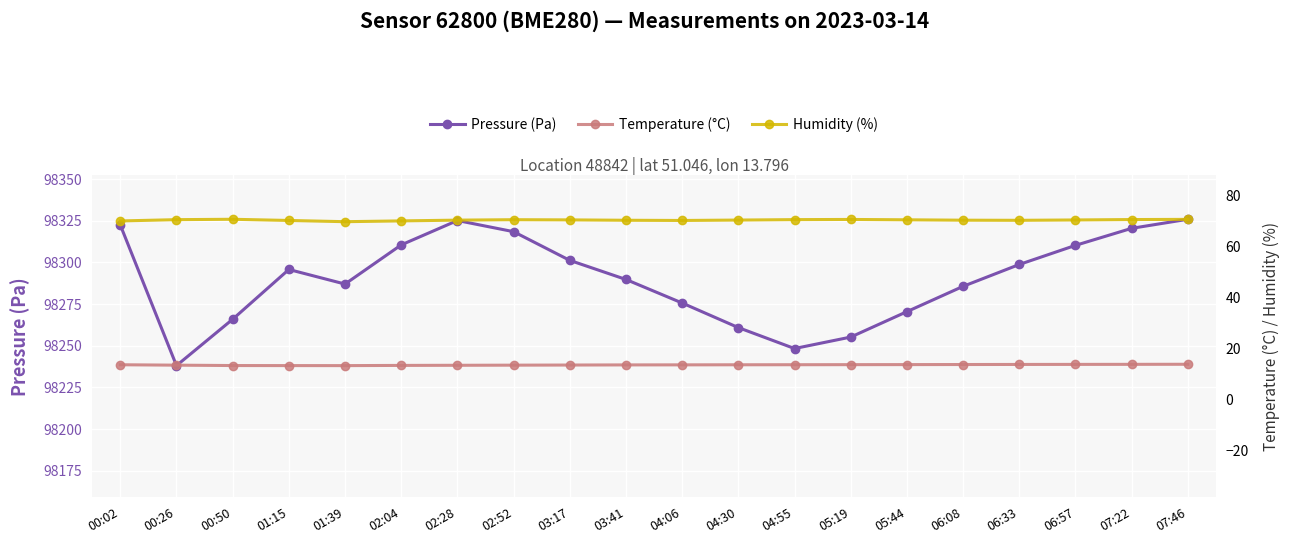

What is the spread (max minus min) of values at 06:33?

98285.0